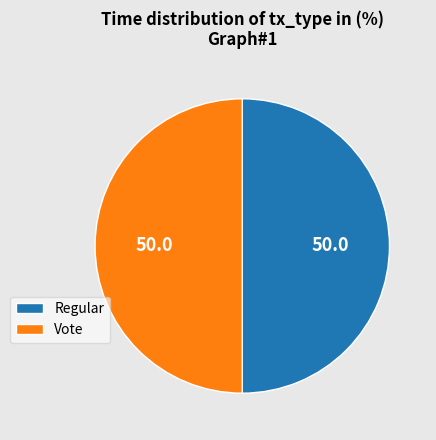

How many segments does this pie chart have?

2